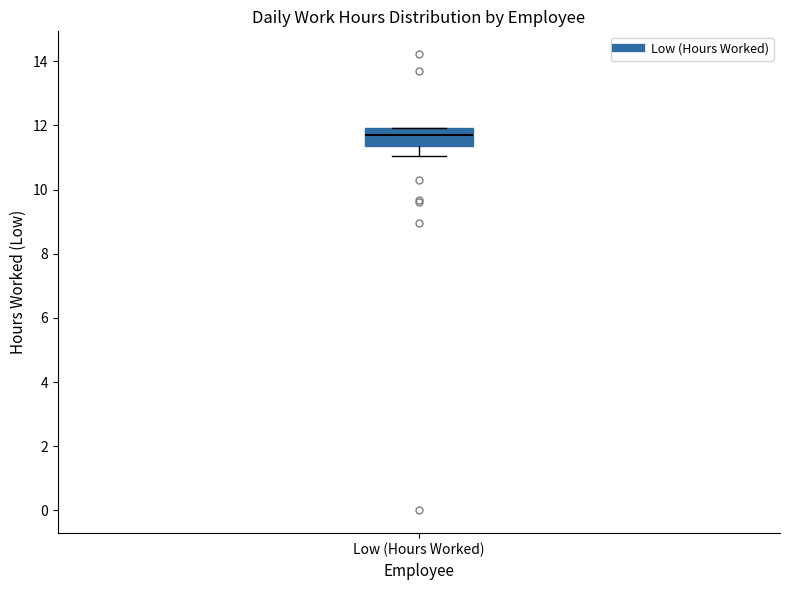

Where is the lower edge of the box for Low (Hours Worked) on the y-axis? The values are not printed on the chart, so give them approximately, as read against the axis.

11.4